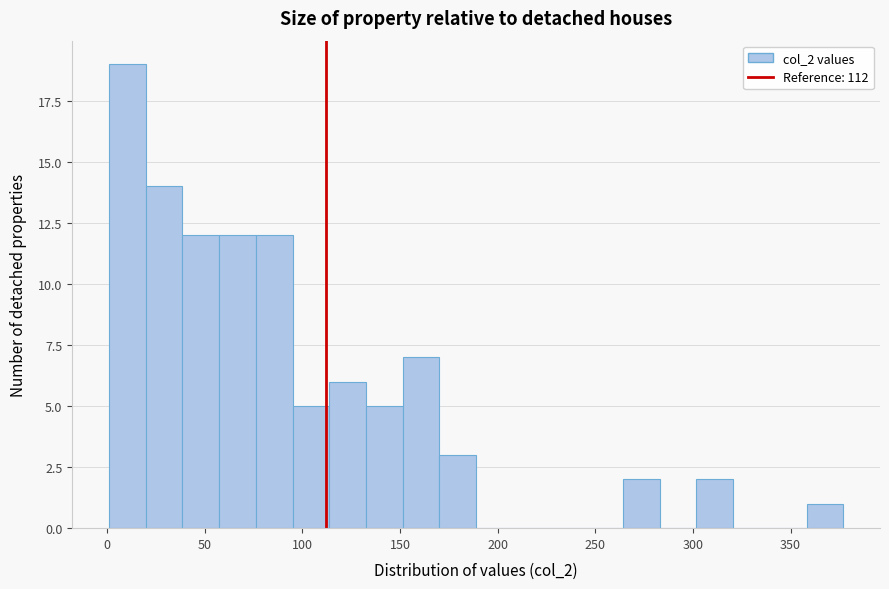

Around what value on the x-axis is the tallest bar? Give the approximate position of its centre, as read against the axis.

10